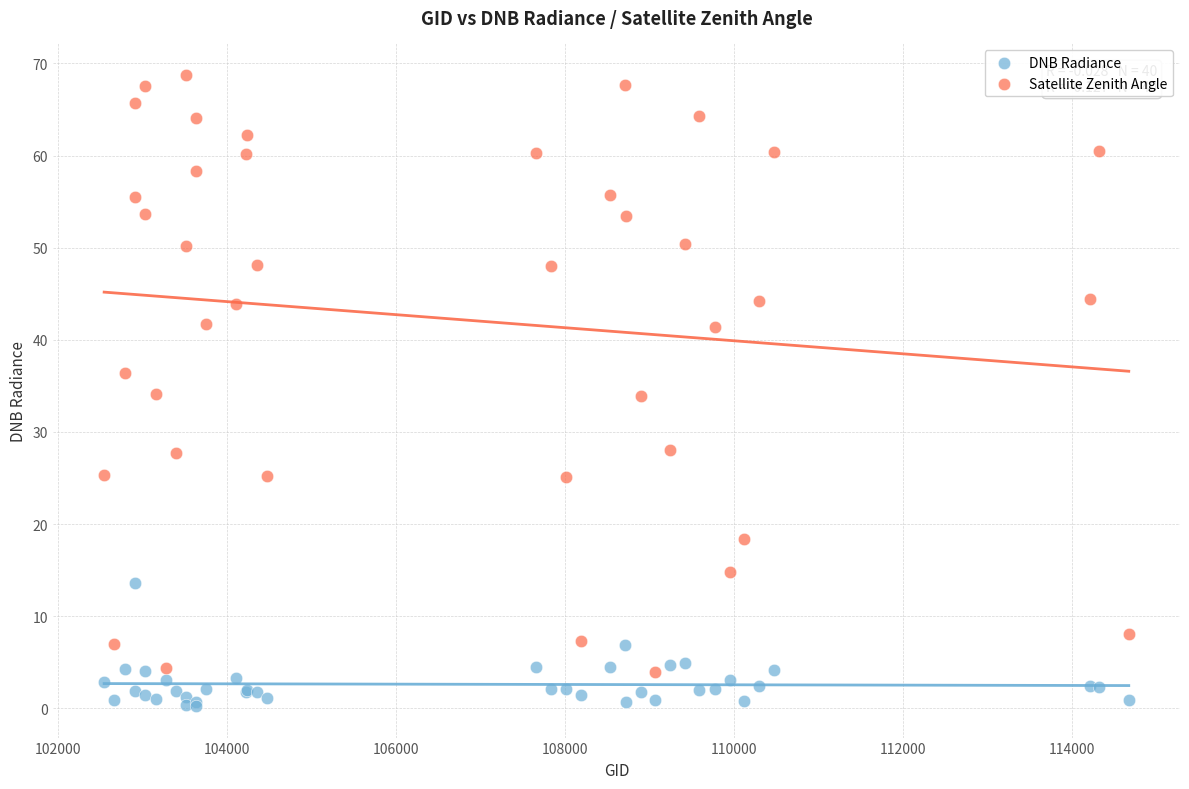

Which series reaches the maximum Y coordinate?

Satellite Zenith Angle